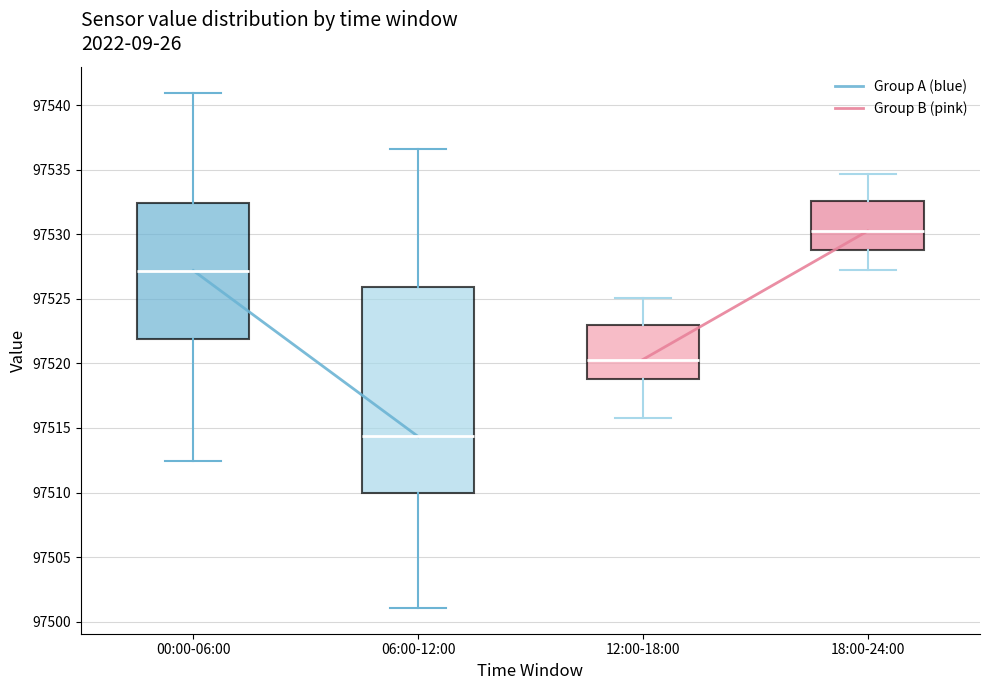

Reading left to right, transcribe this box plot: for each box, give where its median line is, the range the box spans, and where its two whiskers end, as read against the y-axis. The values are not printed on the chart, so give them approximately, as read against the axis.

00:00-06:00: median 97527.0, box 97522.0 to 97532.5, whiskers 97512.5 to 97541.0
06:00-12:00: median 97514.5, box 97510.0 to 97526.0, whiskers 97501.0 to 97536.5
12:00-18:00: median 97520.5, box 97519.0 to 97523.0, whiskers 97516.0 to 97525.0
18:00-24:00: median 97530.5, box 97529.0 to 97532.5, whiskers 97527.0 to 97534.5